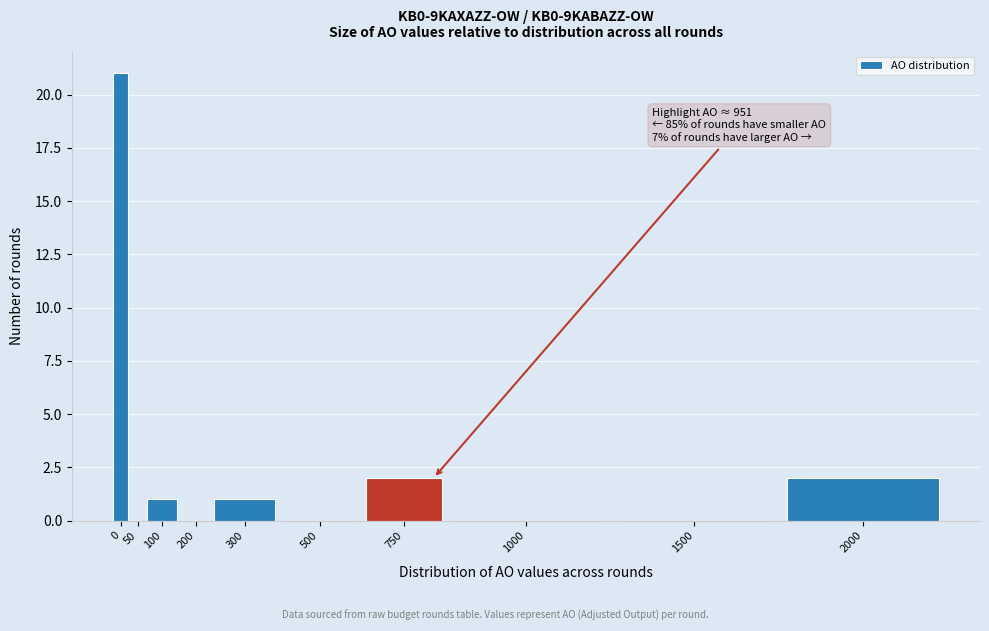

Reading left to right, what are all the values shown in this chart?

0=21	50=0	100=1	200=0	300=1	500=0	750=2	1000=0	1500=0	2000=2